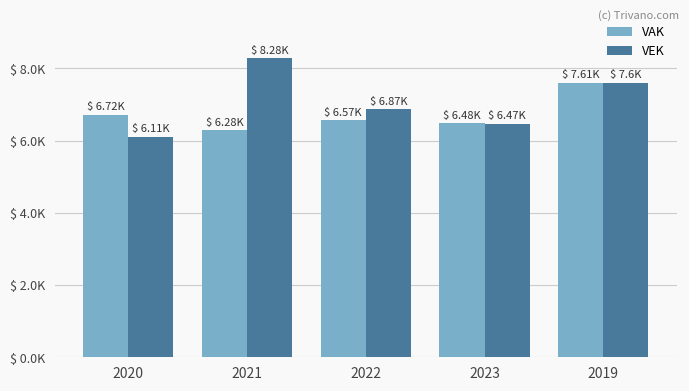

Rank the series by their average value, from highest to lowest.

VEK, VAK